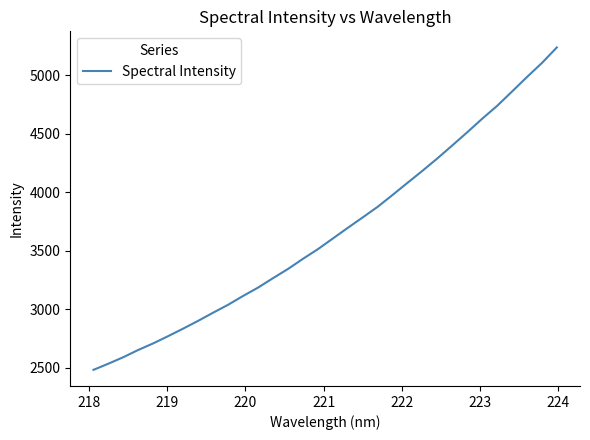

What is the difference between the maximum and minimum values?

2756.4